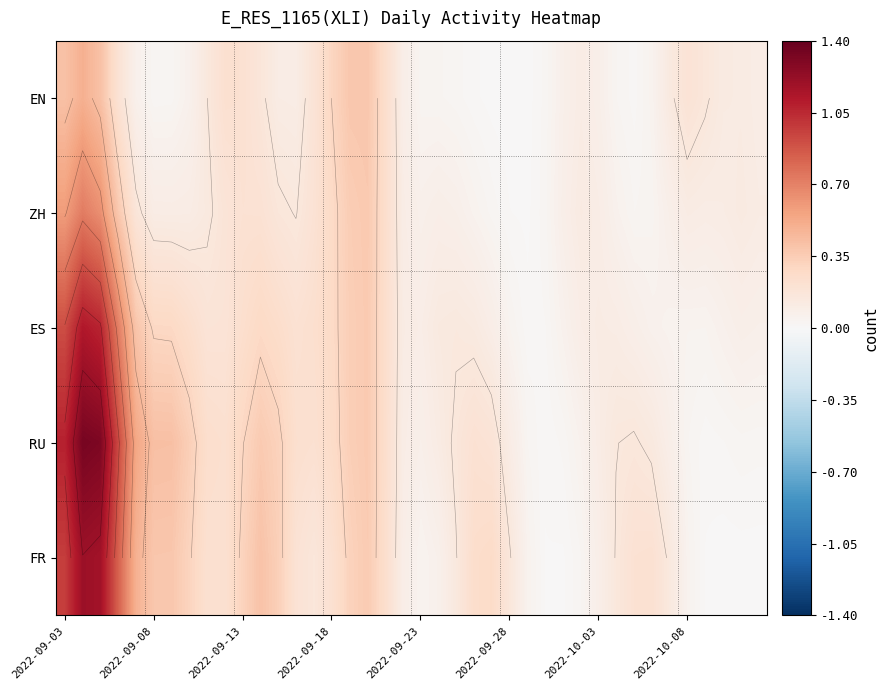

Which series has the largest total across all categories?

RU